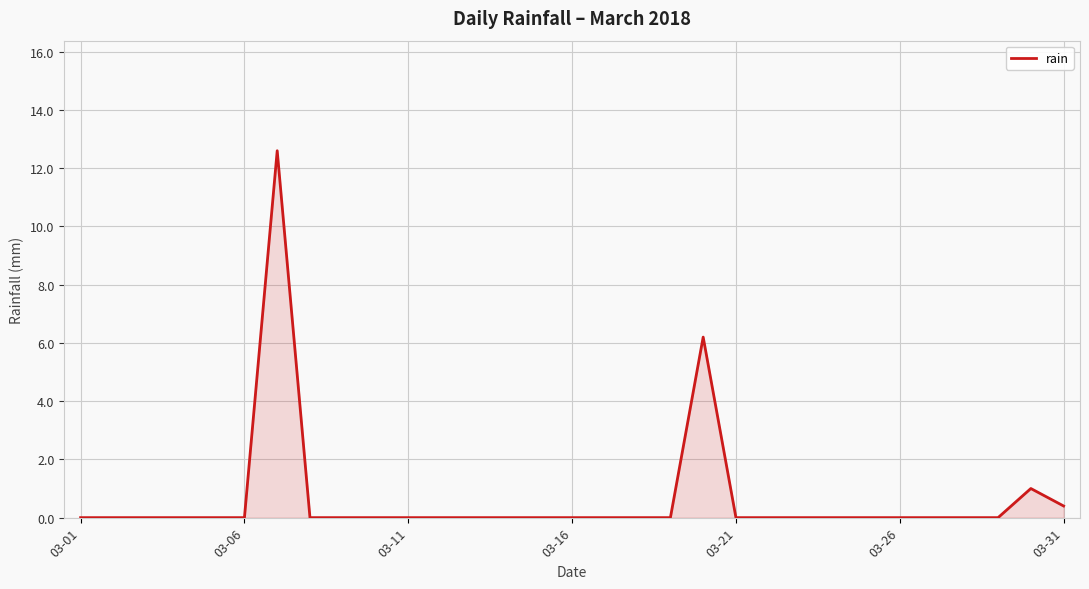

What is the greatest value displayed?

12.6